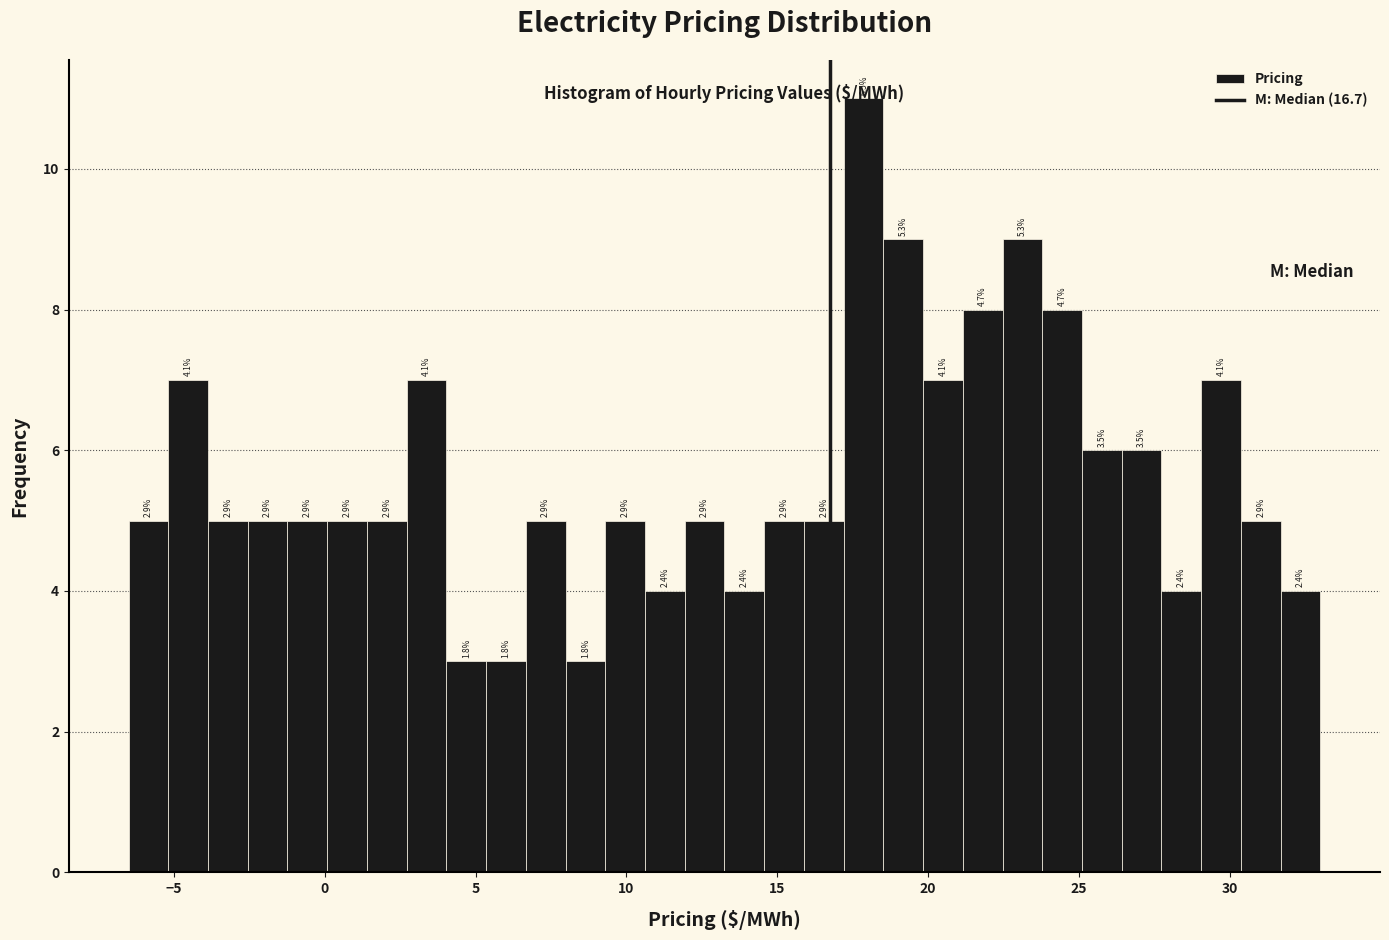

Read against the x-axis, roughly where is the centre of the tallest bar?

18.0